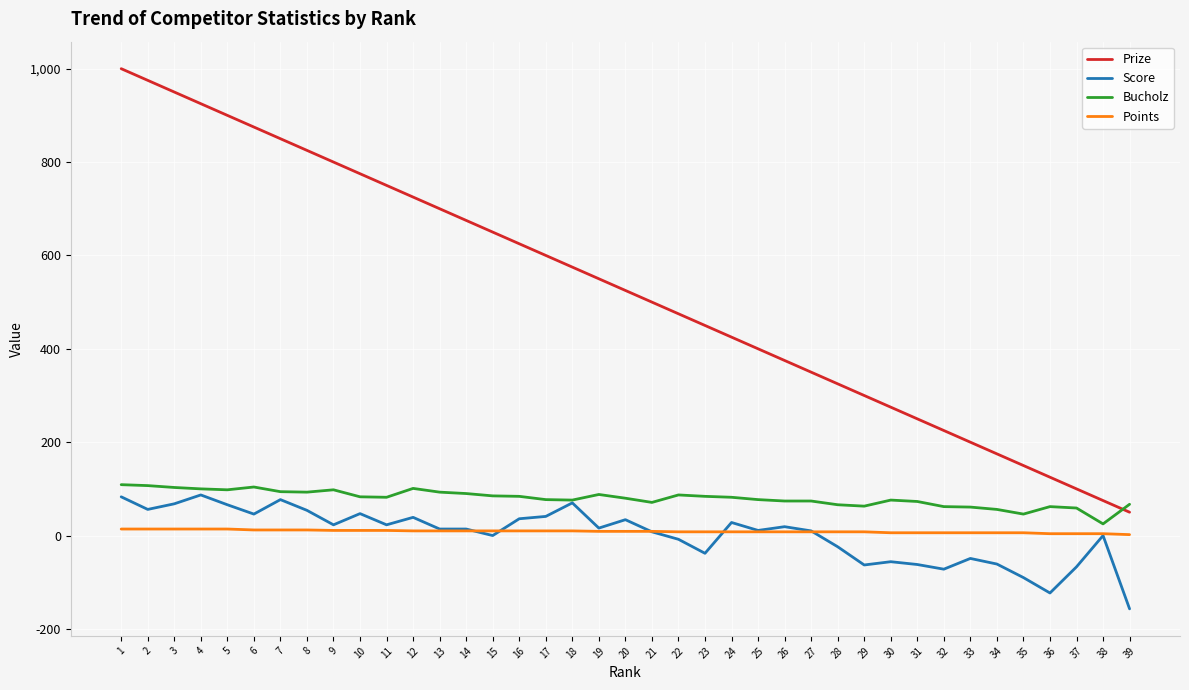

How many values in the Bucholz series are below 82?

19